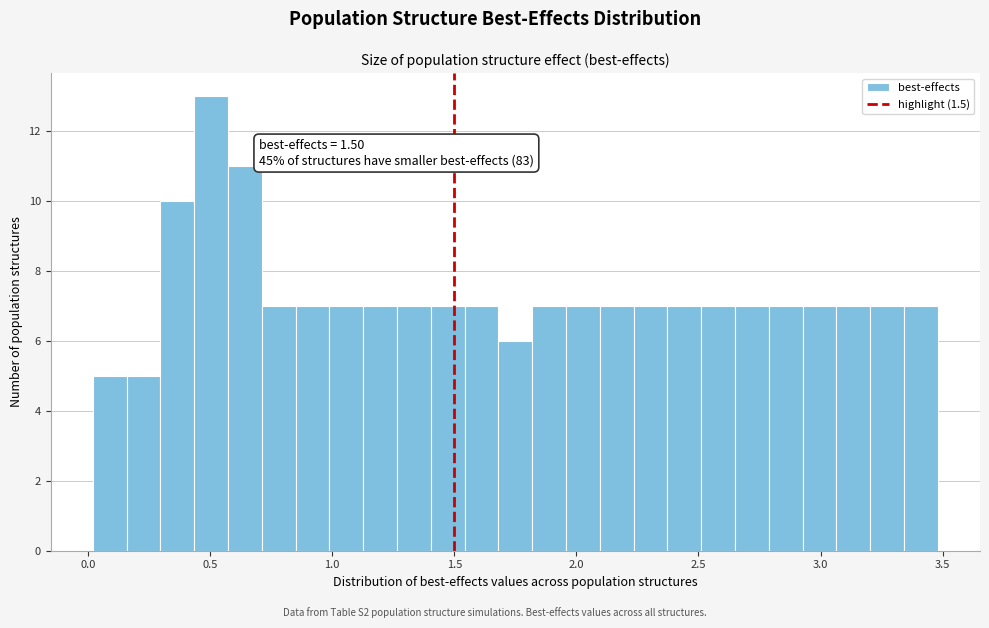

Around what value on the x-axis is the tallest bar? Give the approximate position of its centre, as read against the axis.

0.50